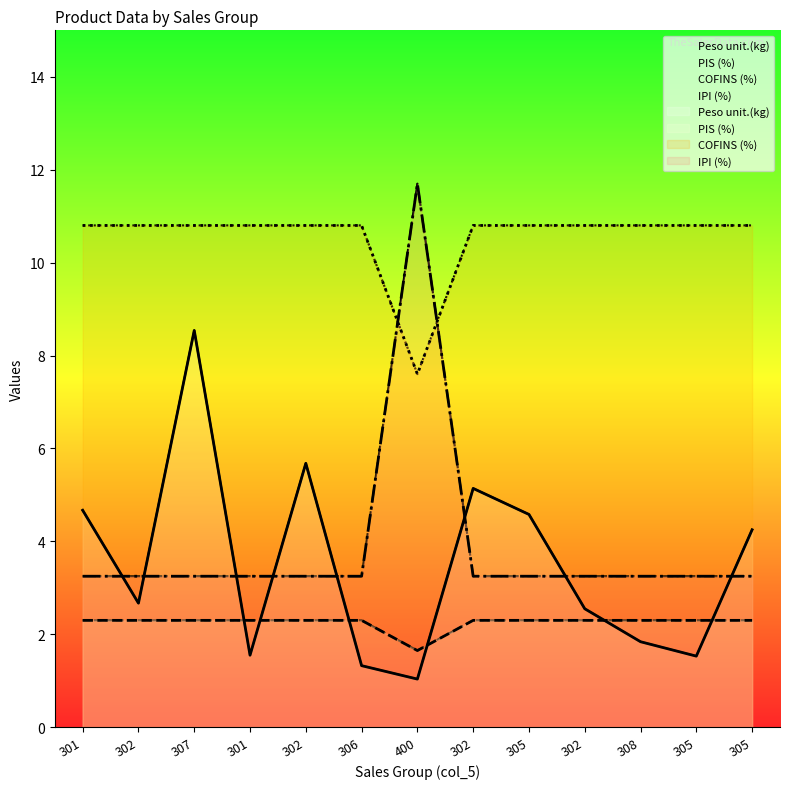

How many PIS (%) values are between 2 and 3?

12